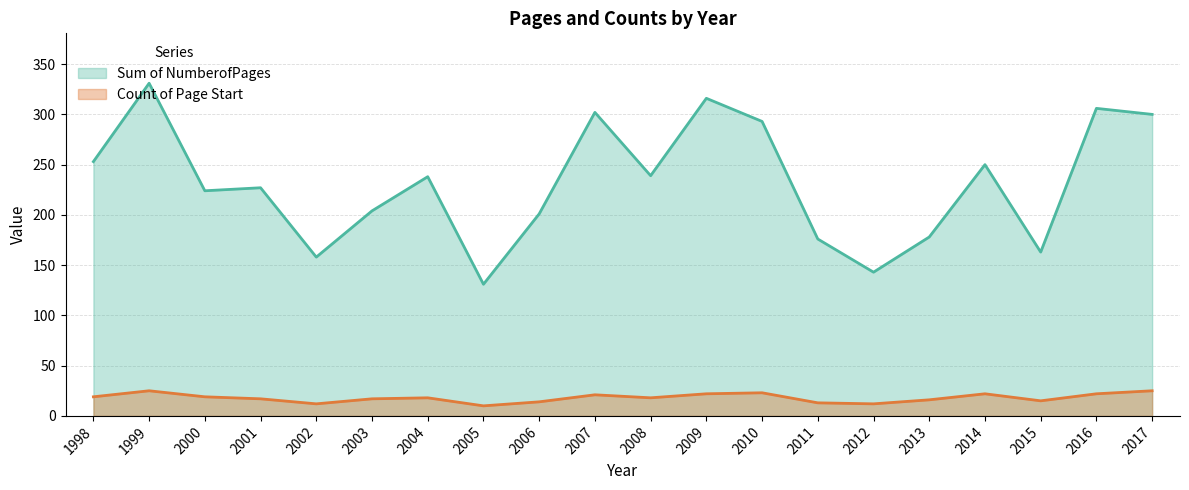

Which series has the widest spread of values?

Sum of NumberofPages